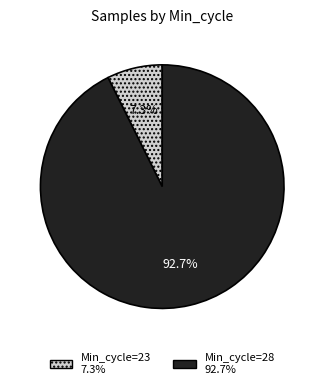

To the nearest percent, what is the average slice percentage?

50%